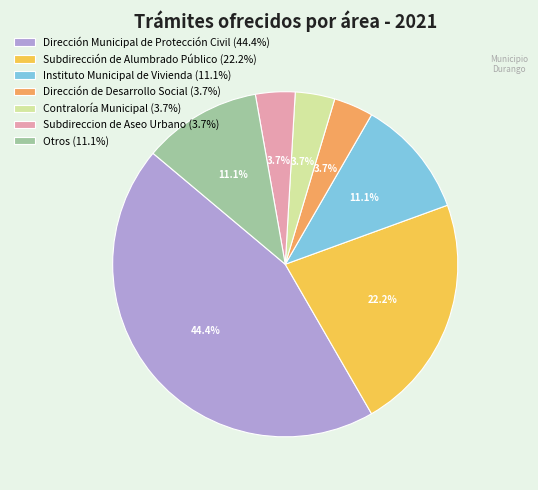

Which slice is the largest?

Dirección Municipal de Protección Civil